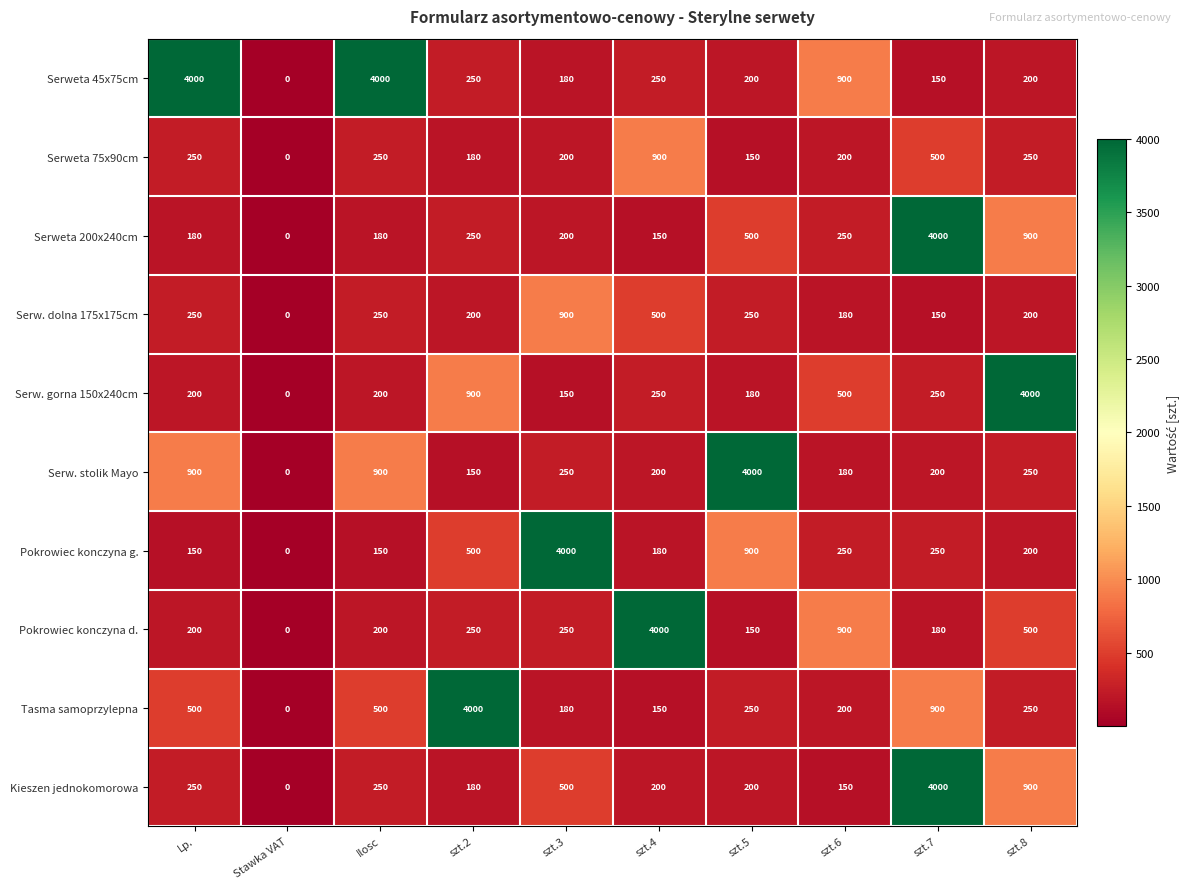

What is the greatest value displayed?

4000